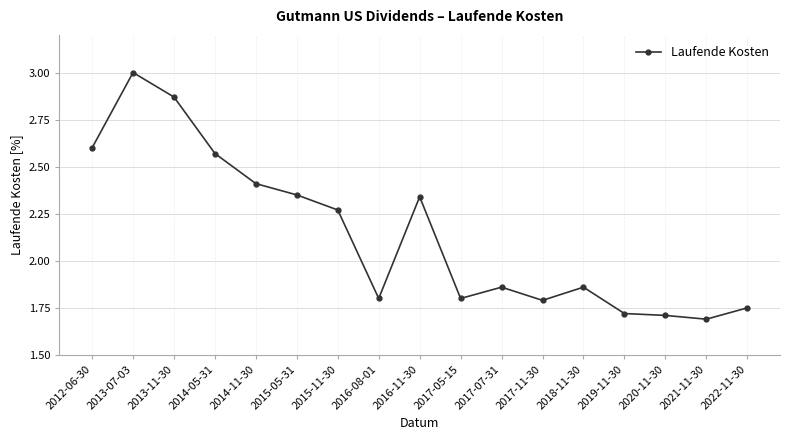

What is the difference between the maximum and minimum values?

1.3